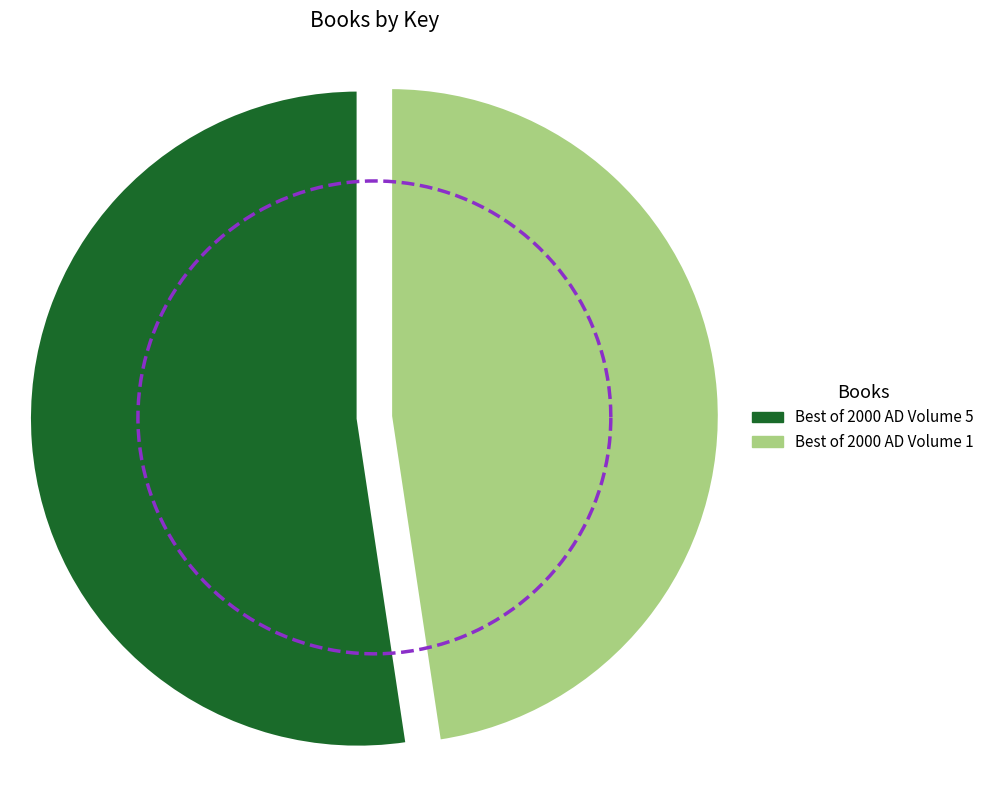

To the nearest percent, what is the difference between the 1 and 2 slice percentages?

5%